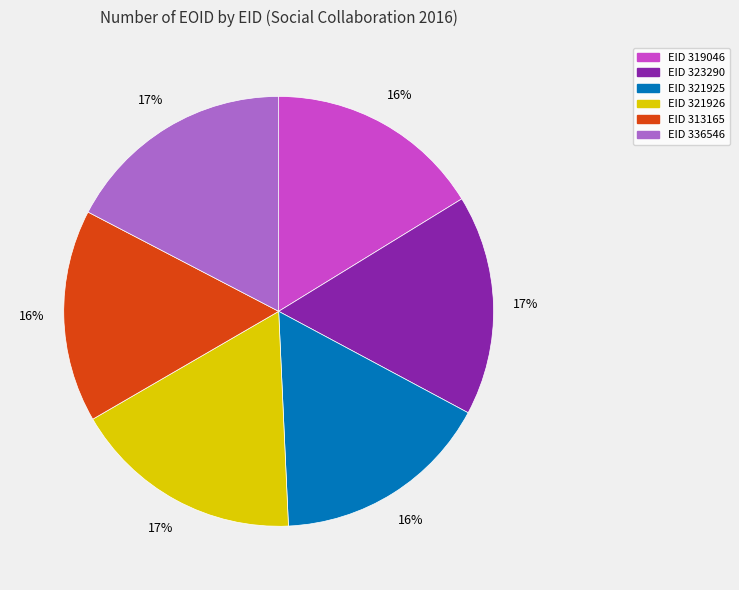

Is EID 319046 the majority of the pie?

No